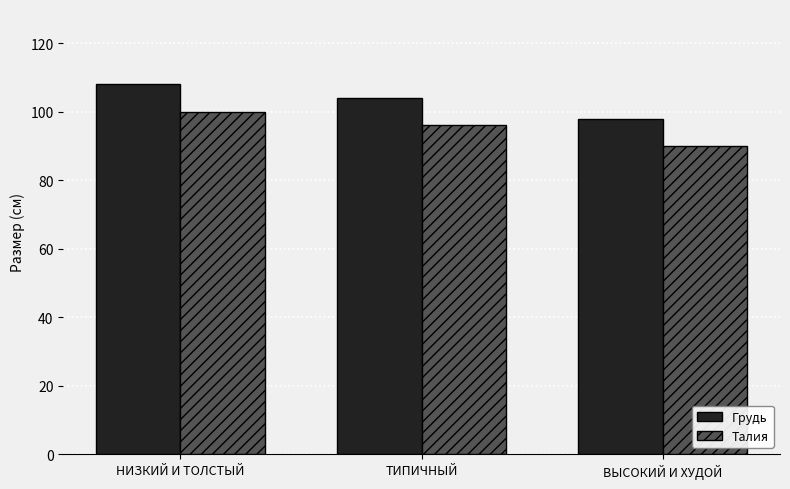

What is the average value of the Талия series?

95